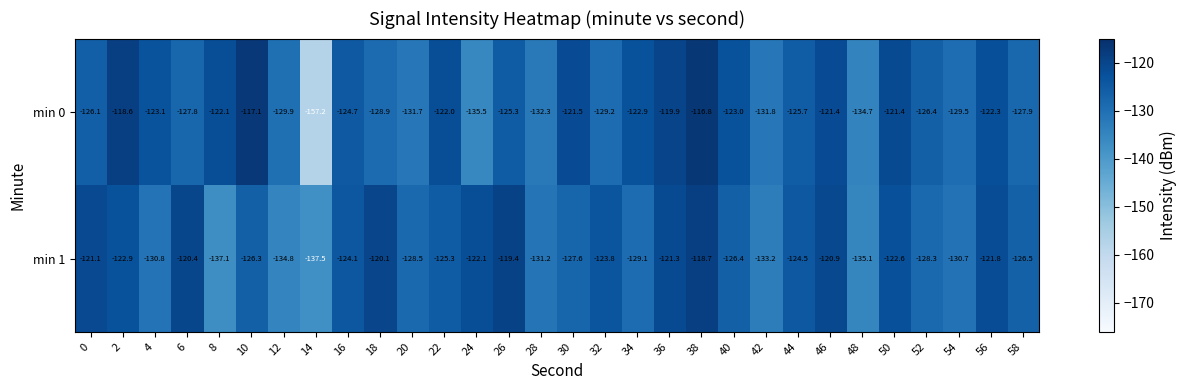

Between 50 and 58, which series saw the biggest shift?

min 0